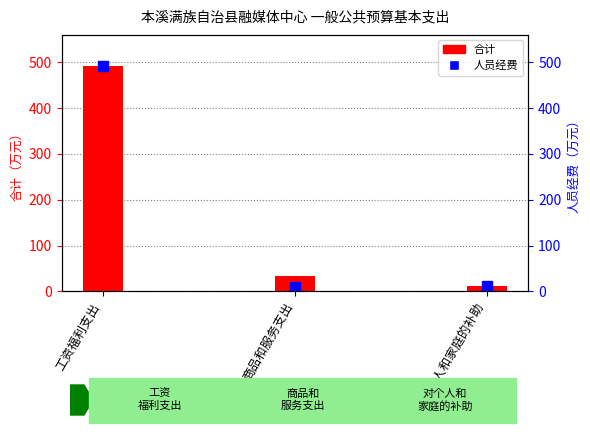

What is the value of the 人员经费 bar at the 3rd from the left?

12.7